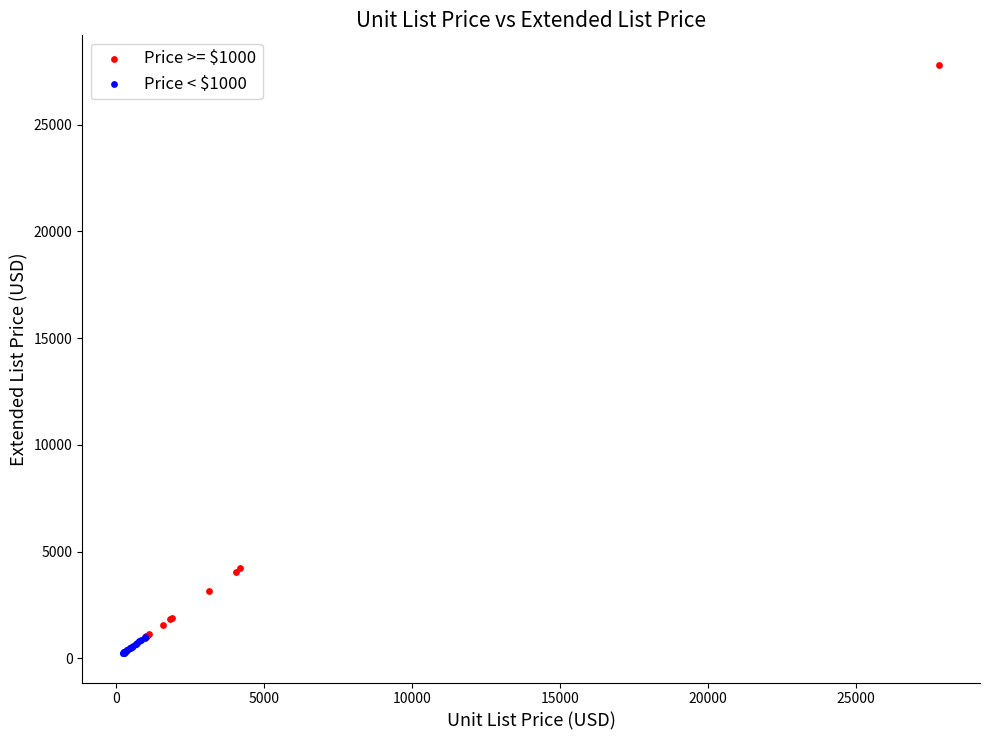

Which series contains the highest Y value?

Price >= $1000